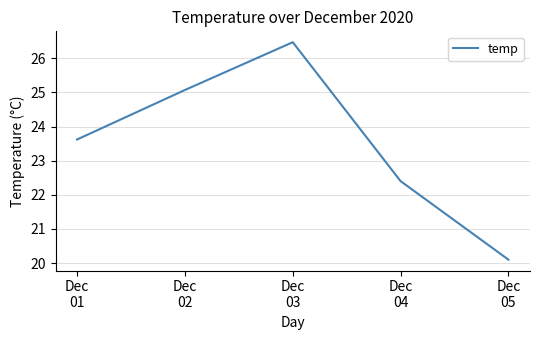

What is the average value?

23.5